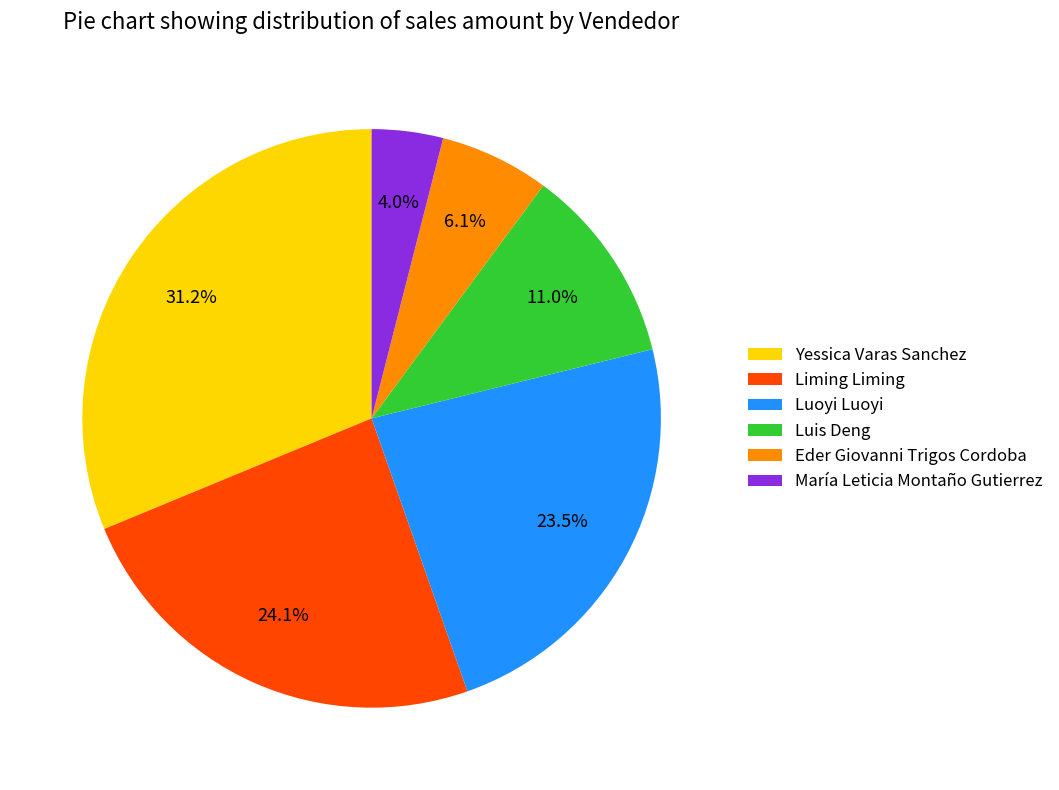

Between Luis Deng and Liming Liming, which is larger?

Liming Liming